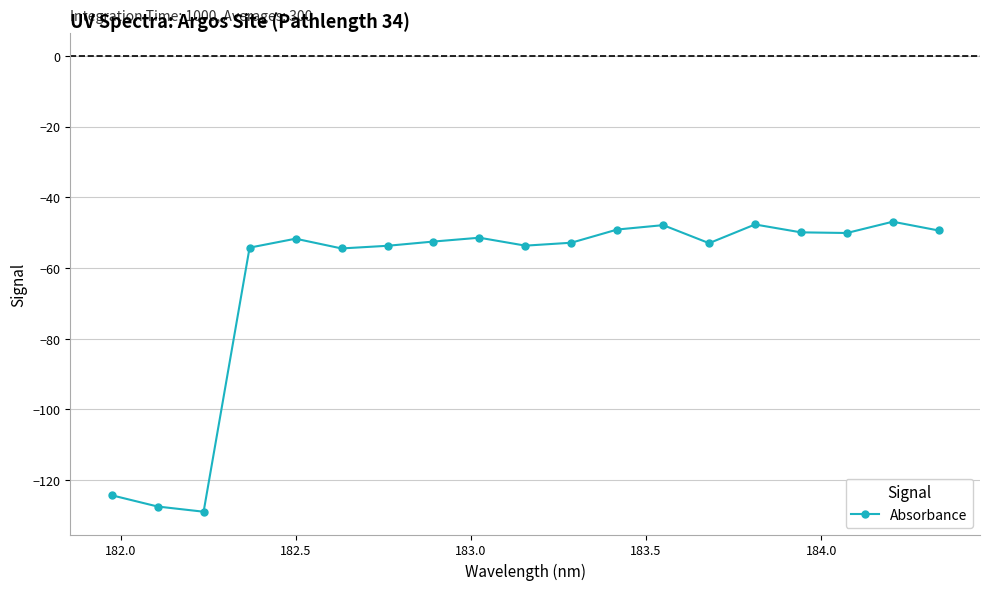

What is the value of the 8th point from the left?

-52.5